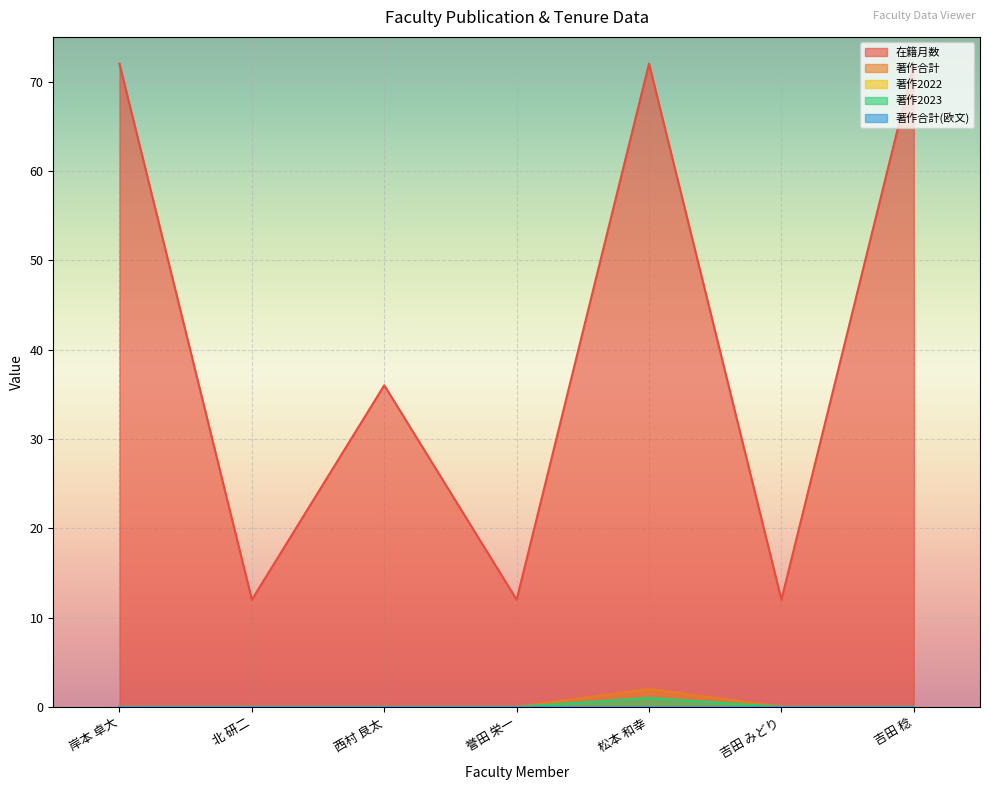

Is it true that 在籍月数 equals 23 at 西村 良太?

False